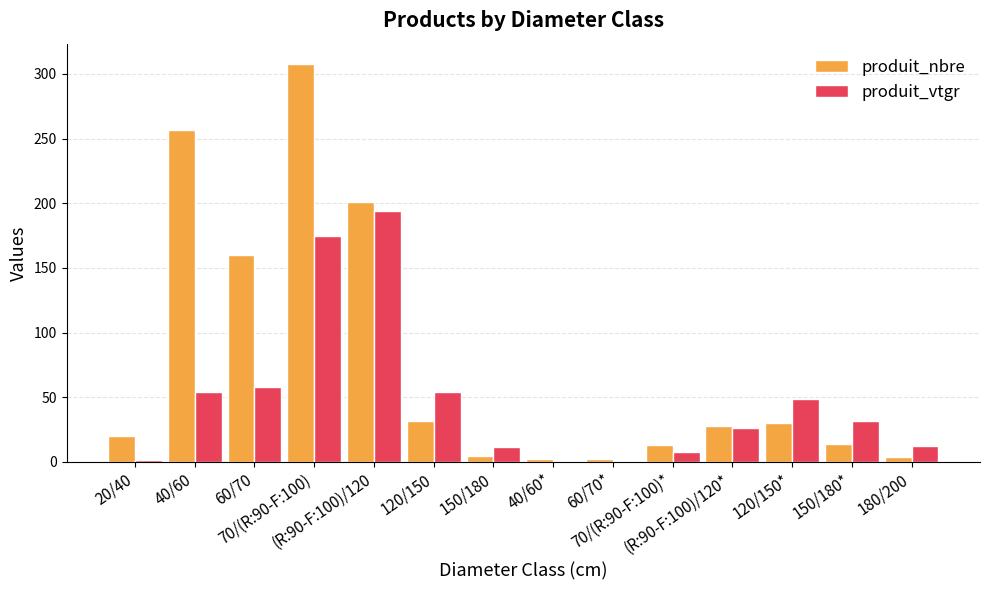

Which series has the largest total across all categories?

produit_nbre